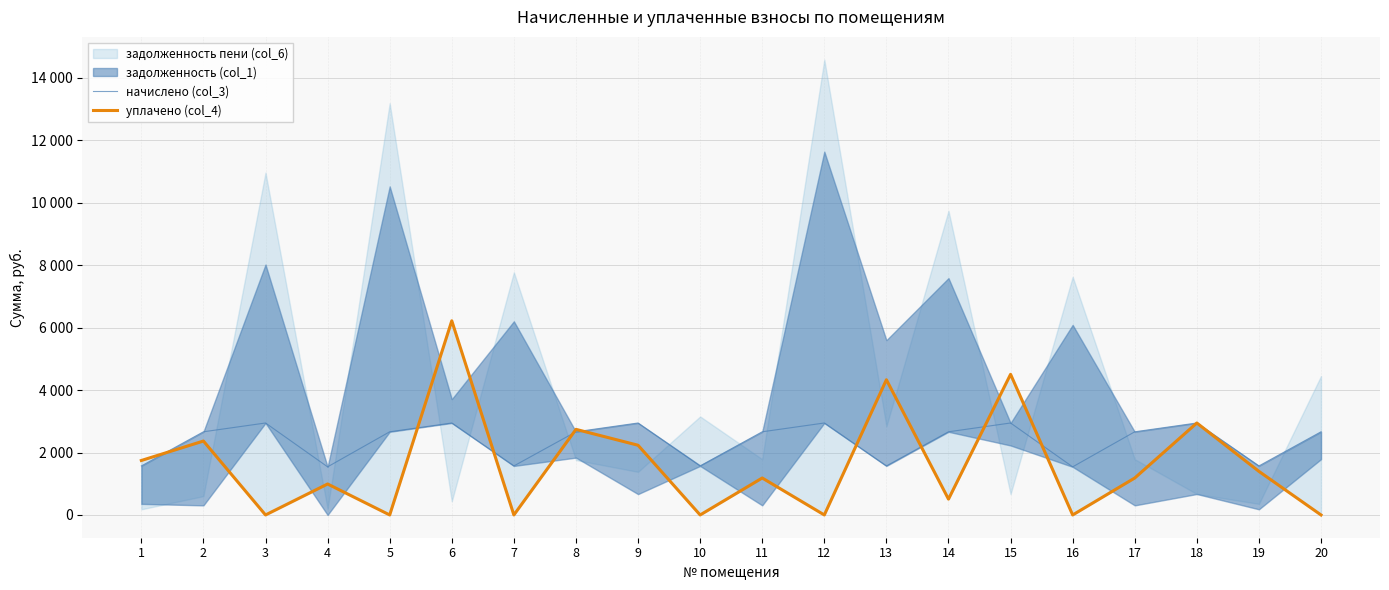

Where does the уплачено (col_4) series first go above 1183?

1